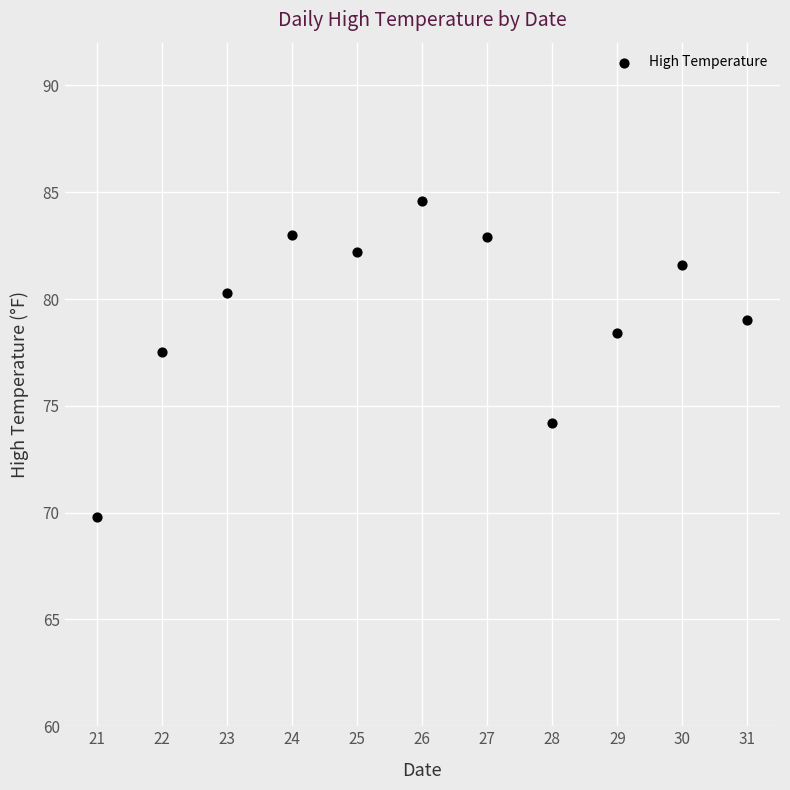

What is the average X value?

26.0